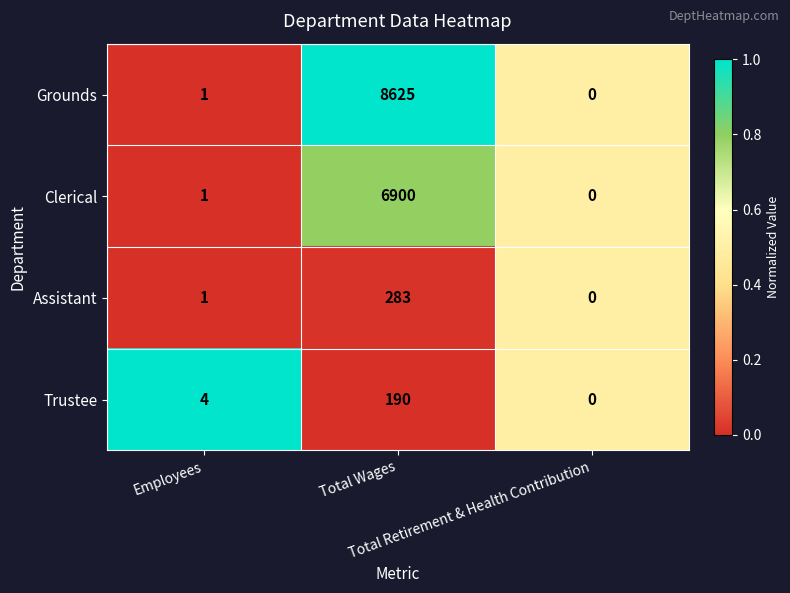

Which series has the largest total across all categories?

Grounds